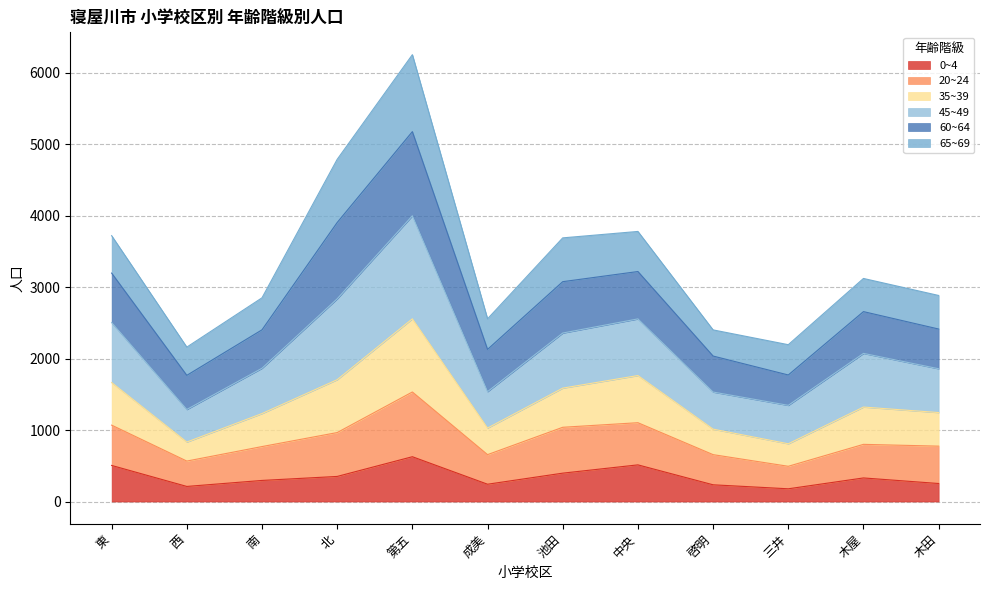

What is the label of the 9th point from the left?

啓明